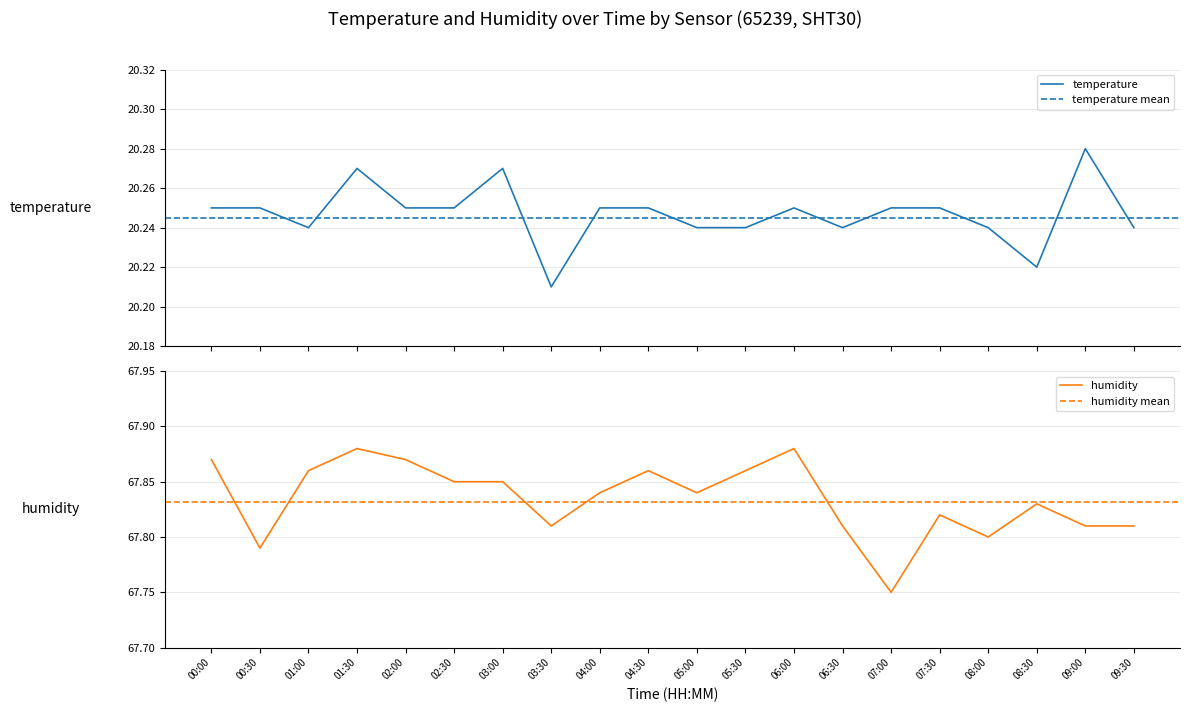

What is the minimum value shown in the chart?

20.2